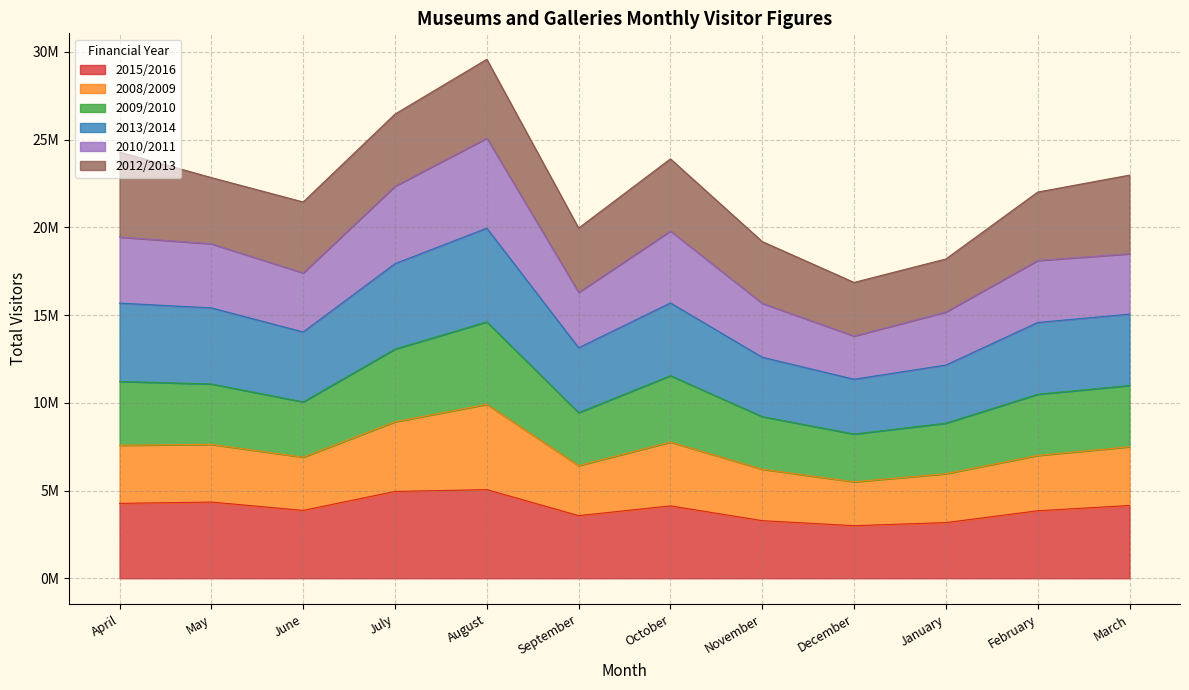

At which label does 2013/2014 first exceed 15053389?

April